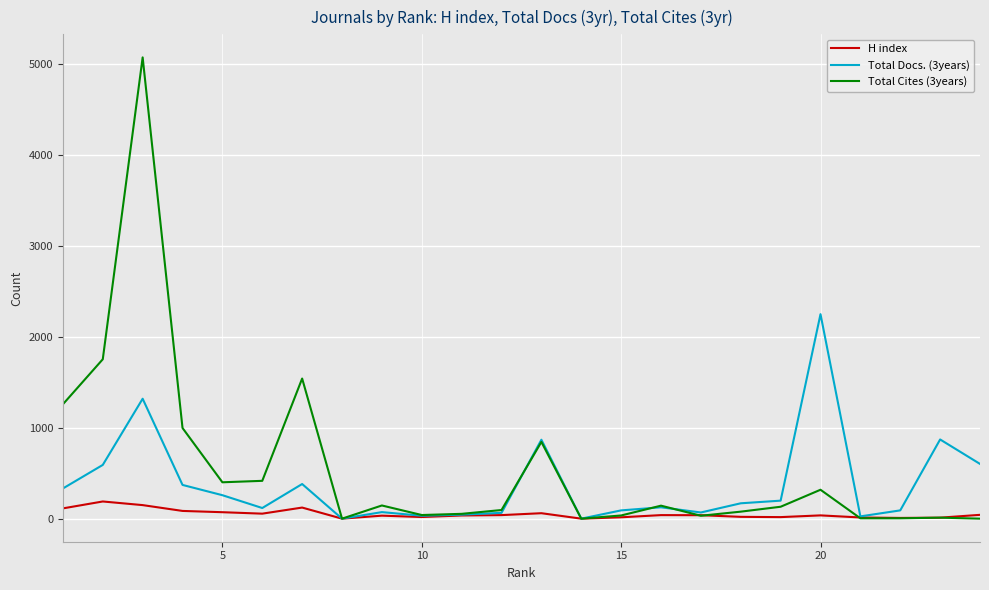

Rank the series by their average value, from highest to lowest.

Total Cites (3years), Total Docs. (3years), H index